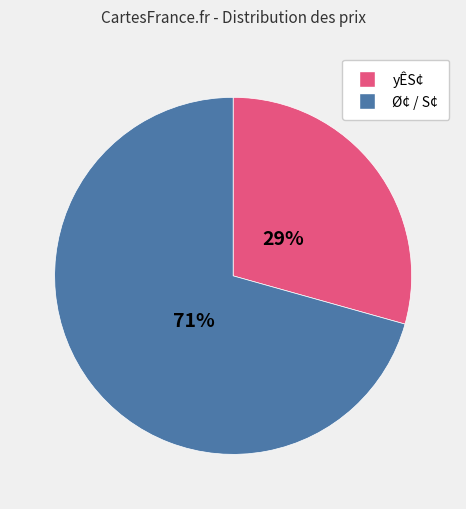

Count the number of slices in the pie.

2